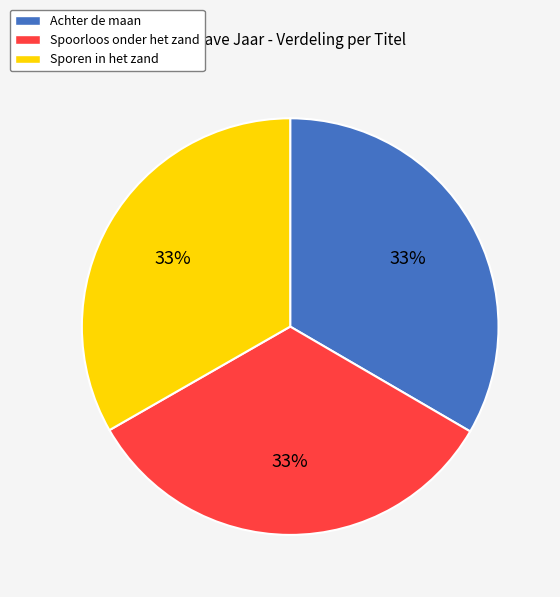

What is the ratio of the value at Achter de maan to the value at Sporen in het zand?

1.0